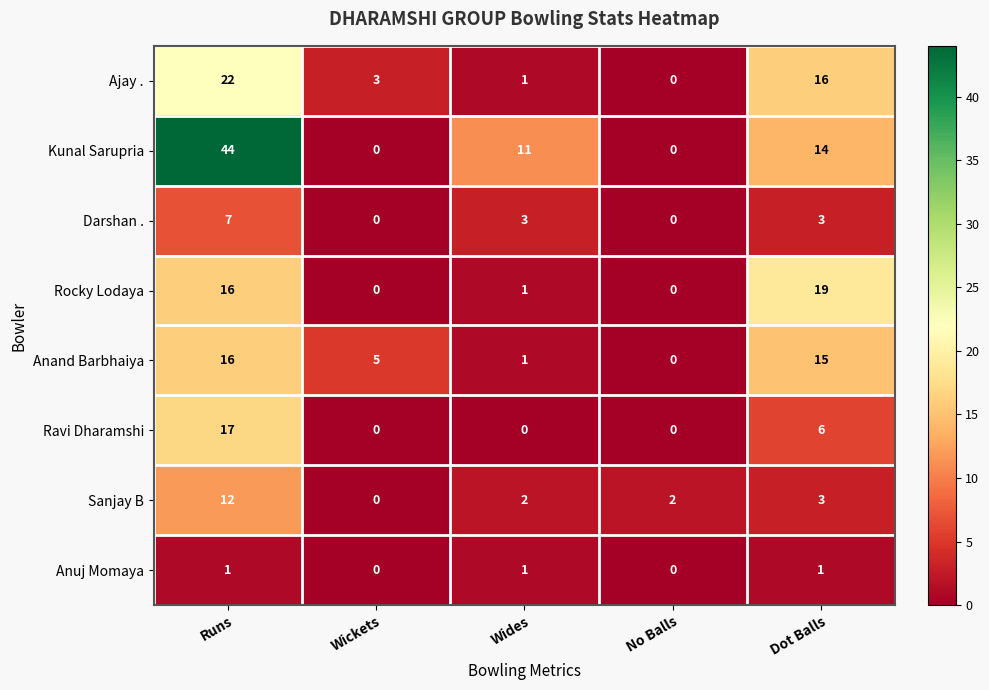

Rank the series by their maximum value, from lowest to highest.

Anuj Momaya, Darshan ., Sanjay B, Anand Barbhaiya, Ravi Dharamshi, Rocky Lodaya, Ajay ., Kunal Sarupria